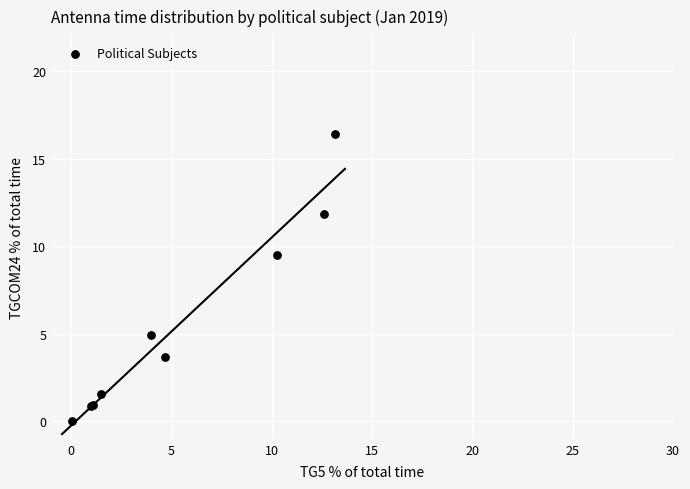

What Y value in the scatter plot is closest to 8?

9.5